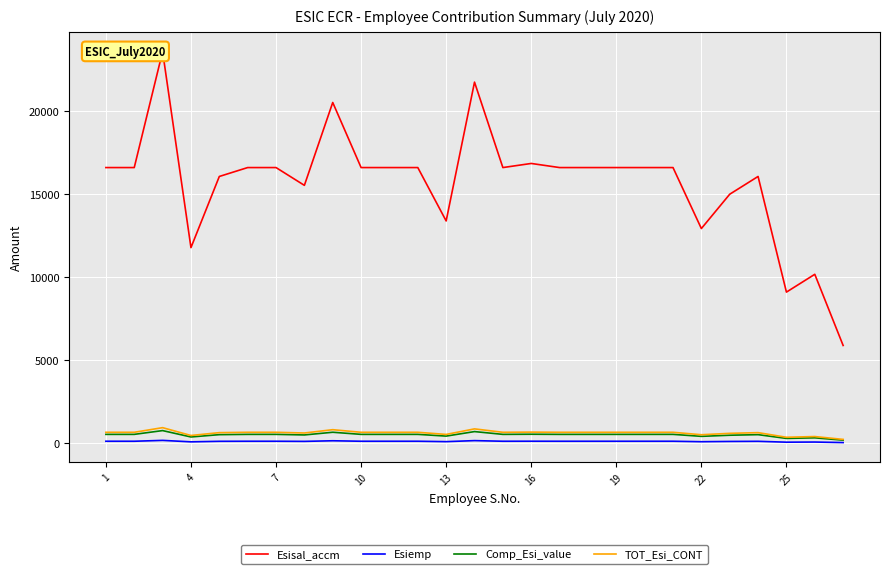

The Comp_Esi_value series shows 731.7 at 16. True or false?

False